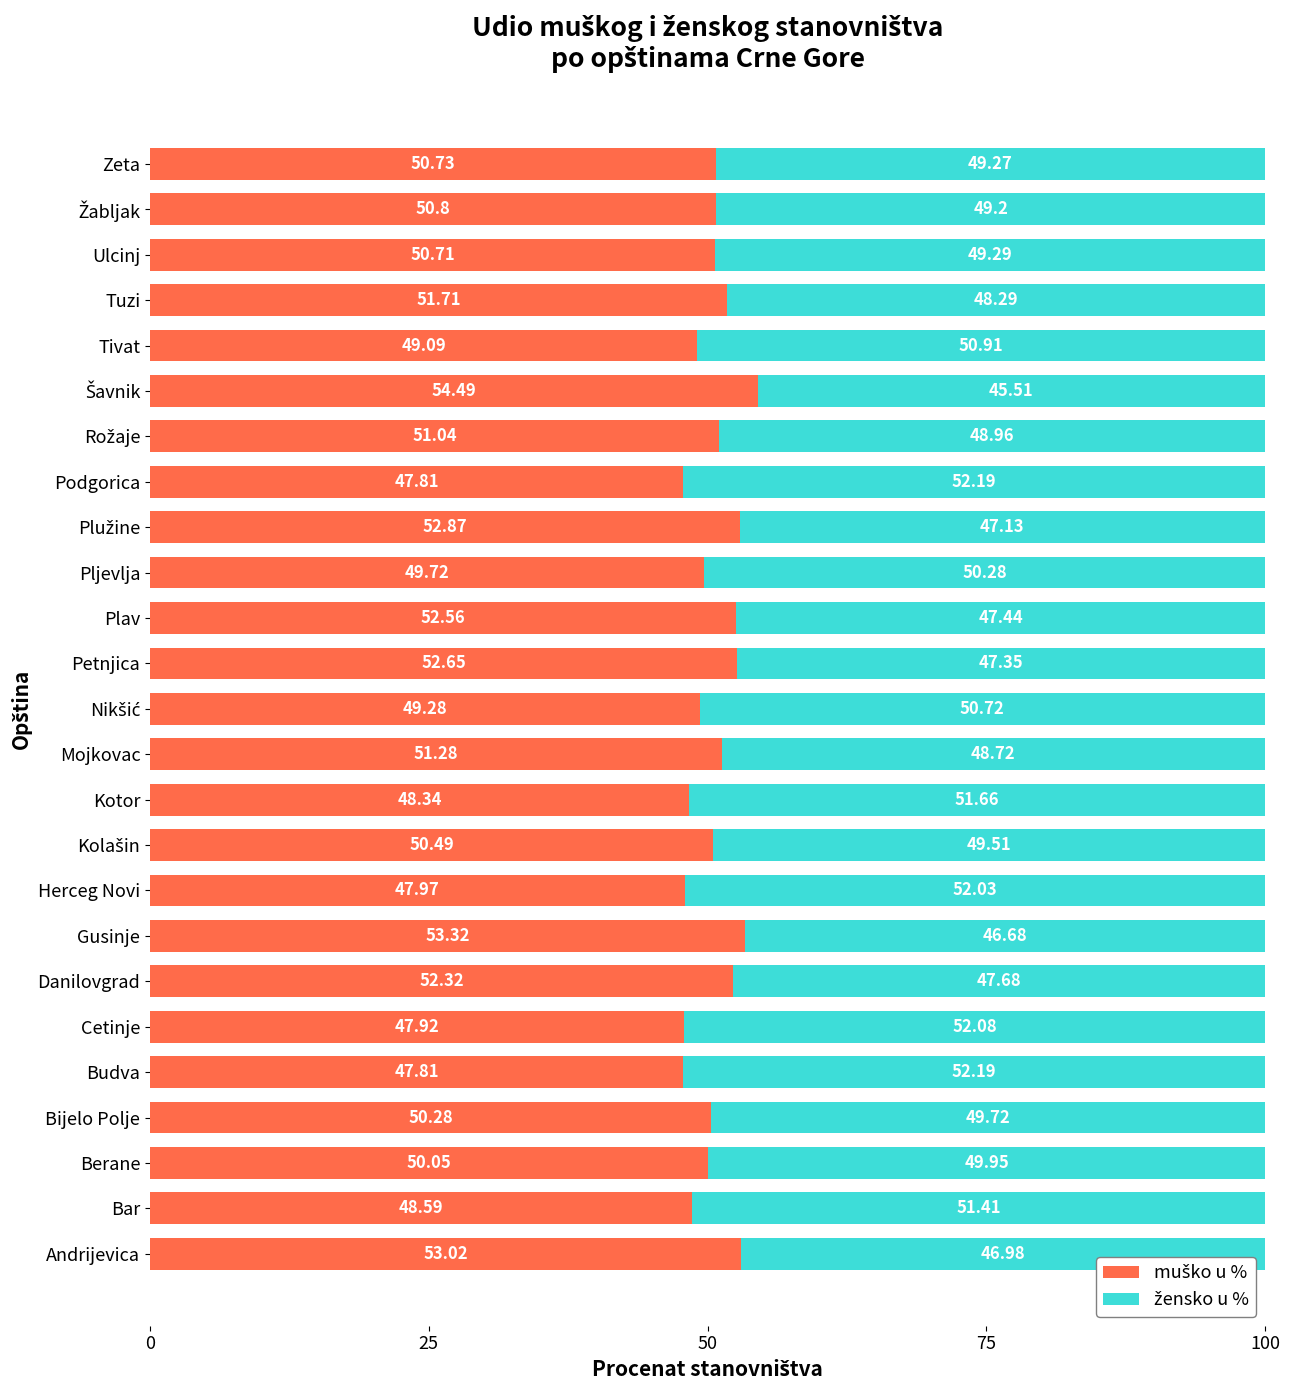

Reading left to right, extract all data points from this chart.

muško u %: 53.0	48.6	50.0	50.3	47.8	47.9	52.3	53.3	48.0	50.5	48.3	51.3	49.3	52.6	52.6	49.7	52.9	47.8	51.0	54.5	49.1	51.7	50.7	50.8	50.7
žensko u %: 47.0	51.4	49.9	49.7	52.2	52.1	47.7	46.7	52.0	49.5	51.7	48.7	50.7	47.4	47.4	50.3	47.1	52.2	49.0	45.5	50.9	48.3	49.3	49.2	49.3